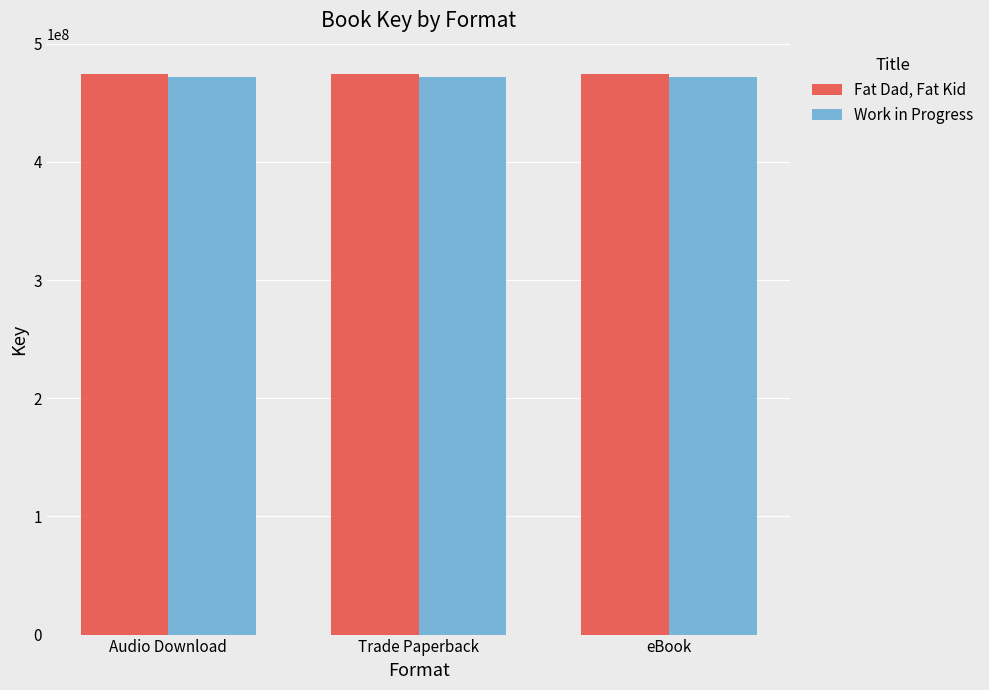

Reading left to right, what are all the values shown in this chart?

Fat Dad, Fat Kid: Audio Download=474331918	Trade Paperback=474331918	eBook=474331918
Work in Progress: Audio Download=471652503	Trade Paperback=471652503	eBook=471652503